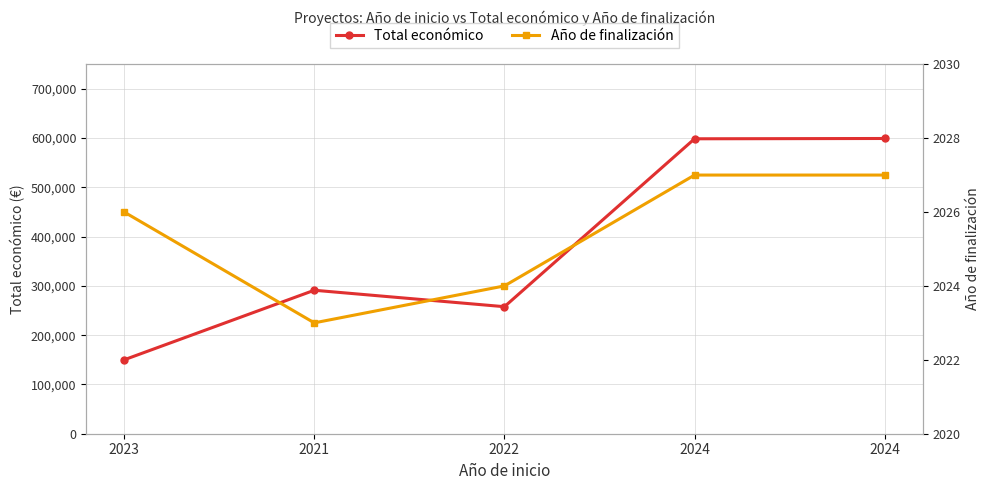

Rank the series by their maximum value, from highest to lowest.

Total económico, Año de finalización